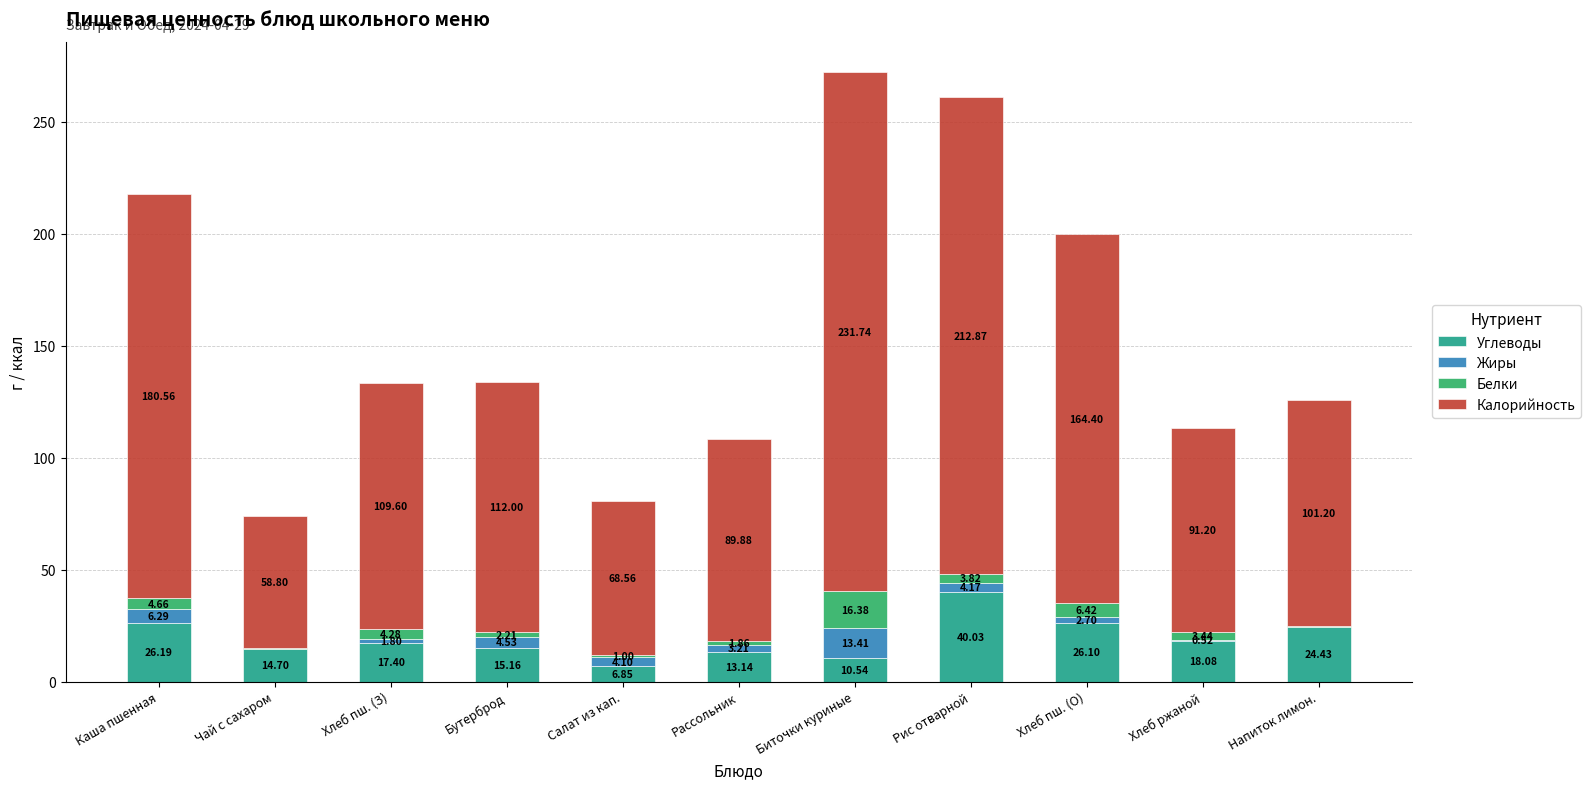

At which category is the sum across all series the highest?

Биточки куриные